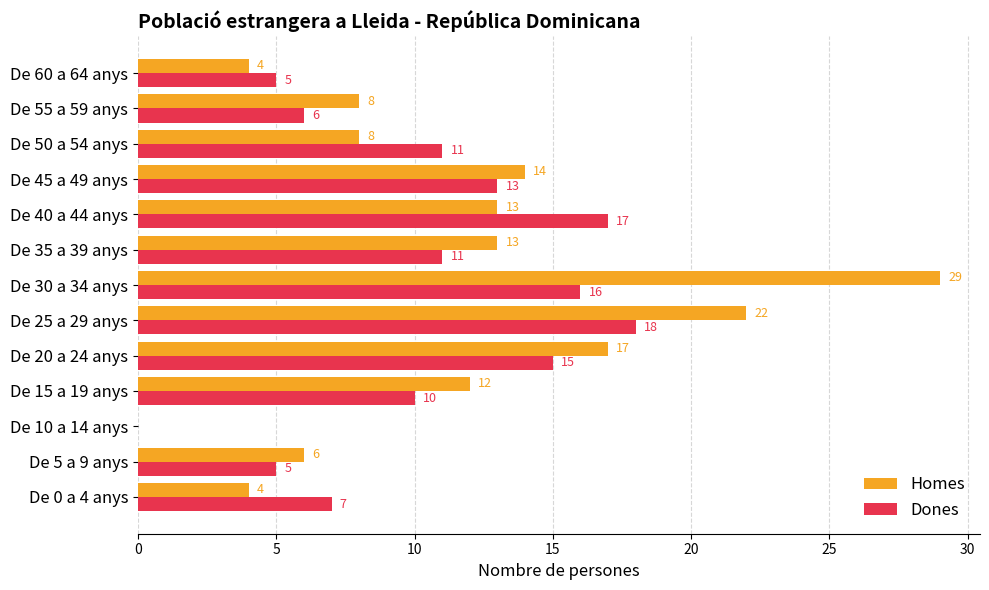

Read the Homes value at De 20 a 24 anys.

17